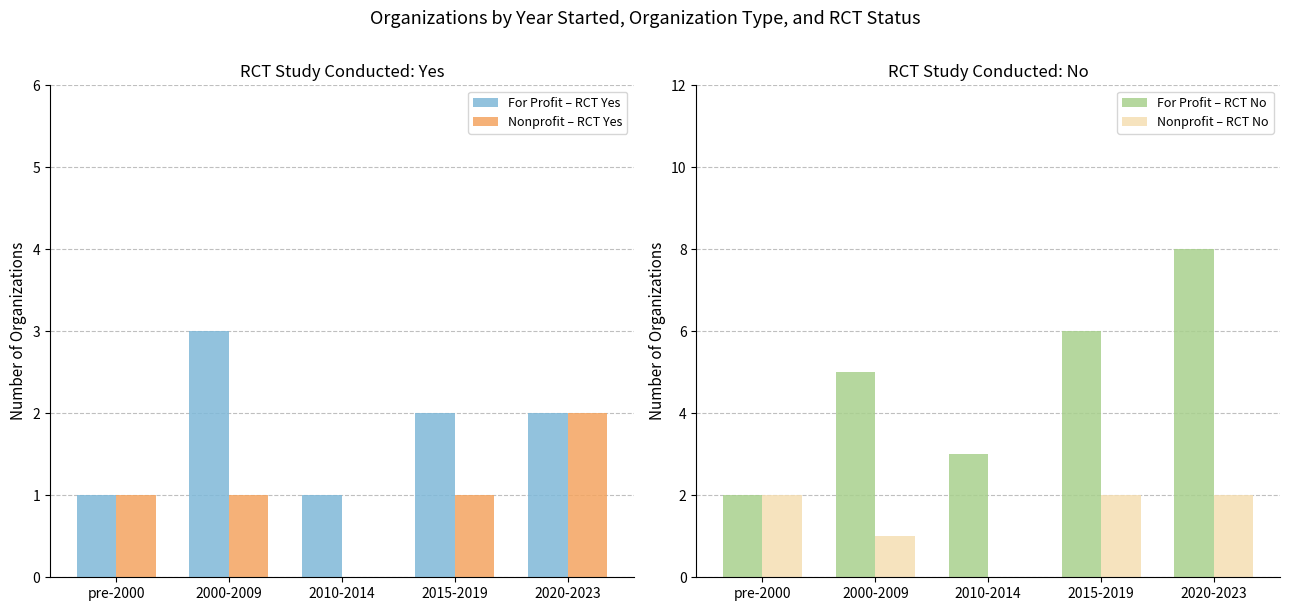

What is the difference between the highest and lowest values at 2020-2023?

6